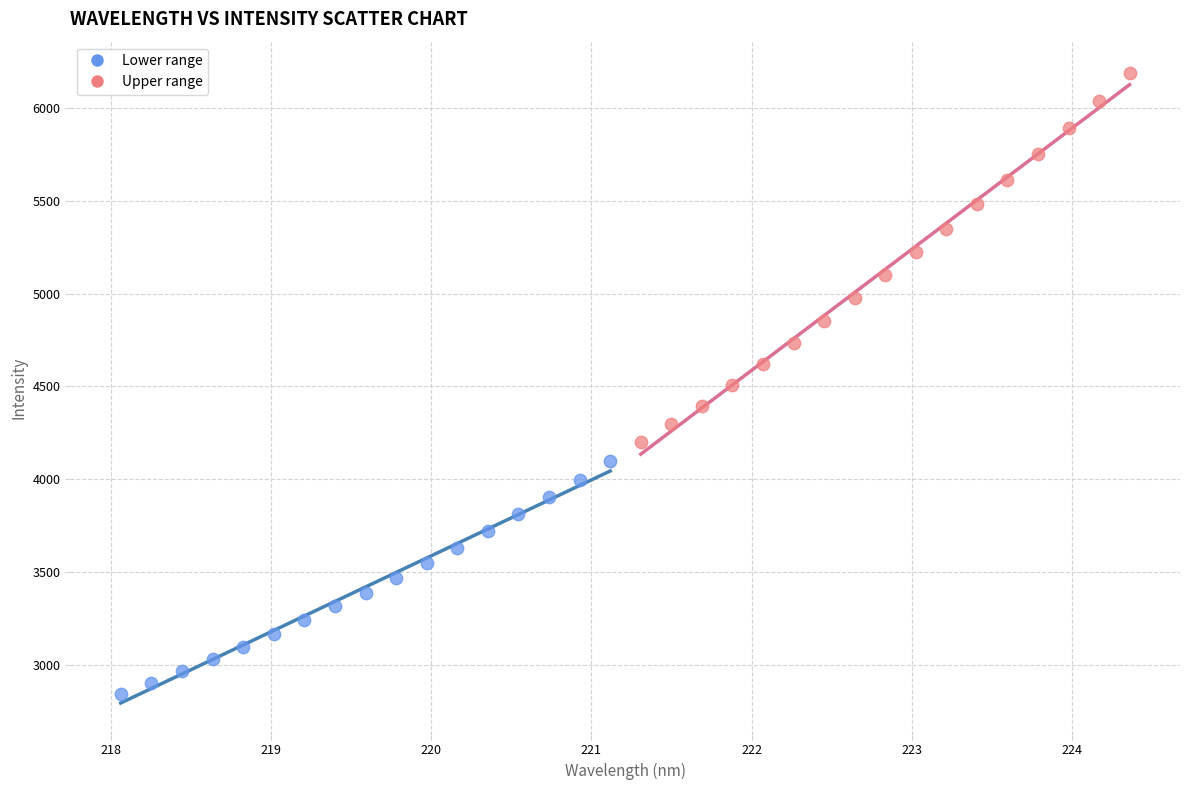

Which series reaches the minimum Y coordinate?

Lower range